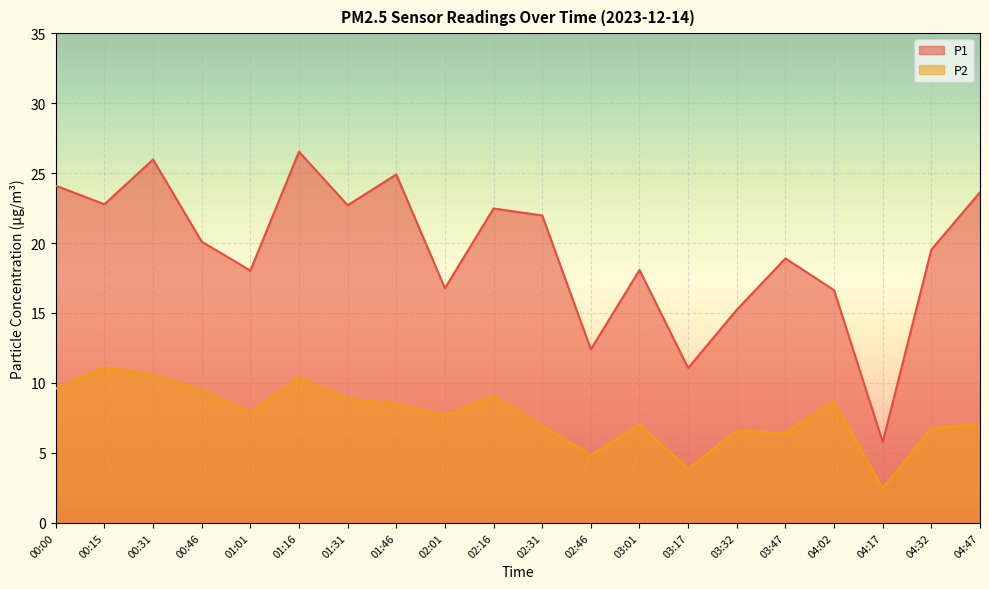

Reading left to right, extract all data points from this chart.

P1: 00:00=24.1	00:15=22.8	00:31=26.0	00:46=20.1	01:01=18.0	01:16=26.5	01:31=22.7	01:46=24.9	02:01=16.8	02:16=22.5	02:31=22.0	02:46=12.4	03:01=18.1	03:17=11.1	03:32=15.2	03:47=18.9	04:02=16.6	04:17=5.8	04:32=19.5	04:47=23.6
P2: 00:00=9.6	00:15=11.1	00:31=10.6	00:46=9.5	01:01=7.9	01:16=10.4	01:31=8.9	01:46=8.5	02:01=7.7	02:16=9.1	02:31=7.0	02:46=4.8	03:01=7.0	03:17=3.9	03:32=6.6	03:47=6.4	04:02=8.7	04:17=2.5	04:32=6.8	04:47=7.1